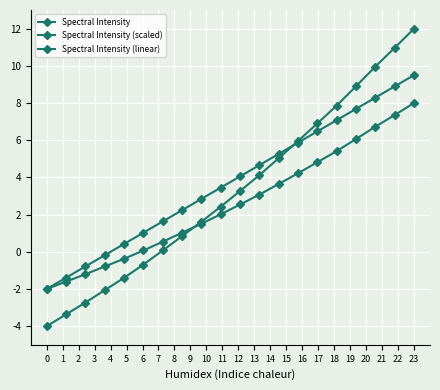

At which label does Spectral Intensity (scaled) first exceed 2?

9